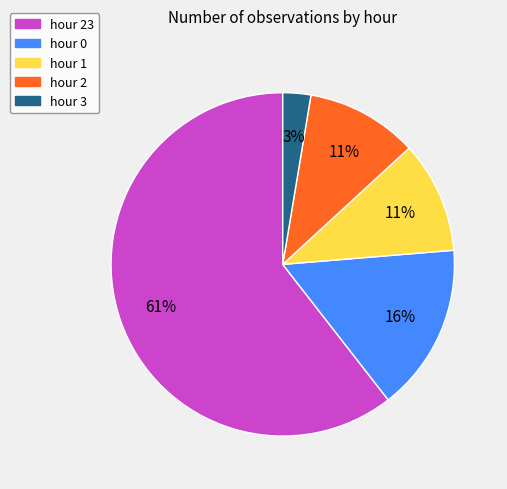

To the nearest percent, what is the average slice percentage?

20%